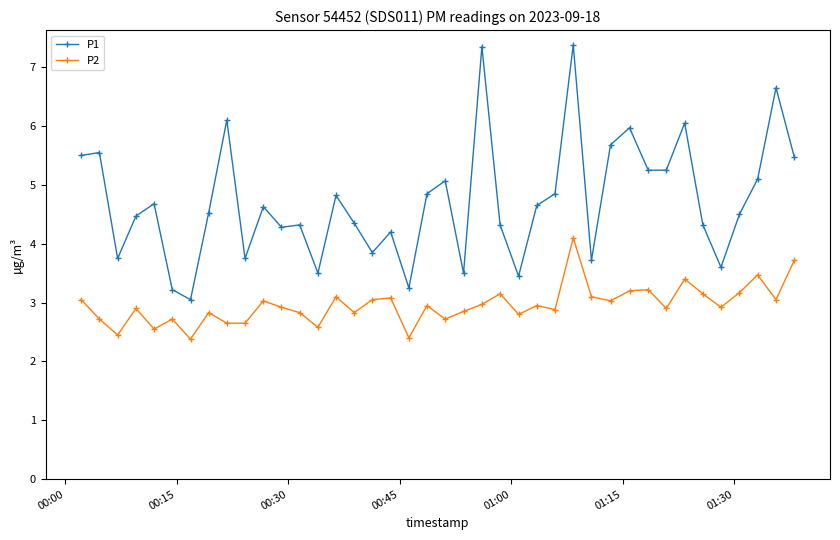

True or false: P1 and P2 intersect in this chart.

False